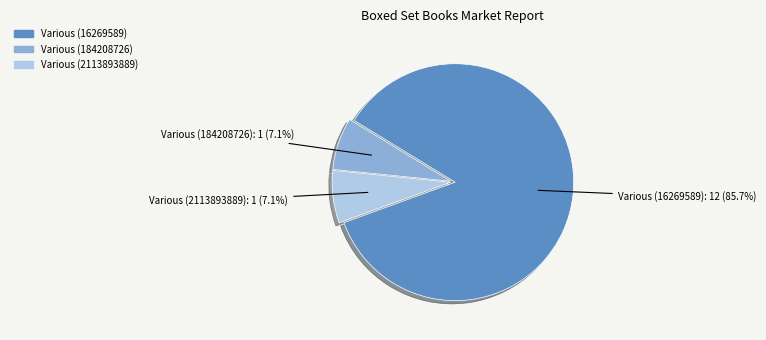

Between Various (2113893889): 1 (7.1%) and Various (16269589): 12 (85.7%), which is larger?

Various (16269589): 12 (85.7%)